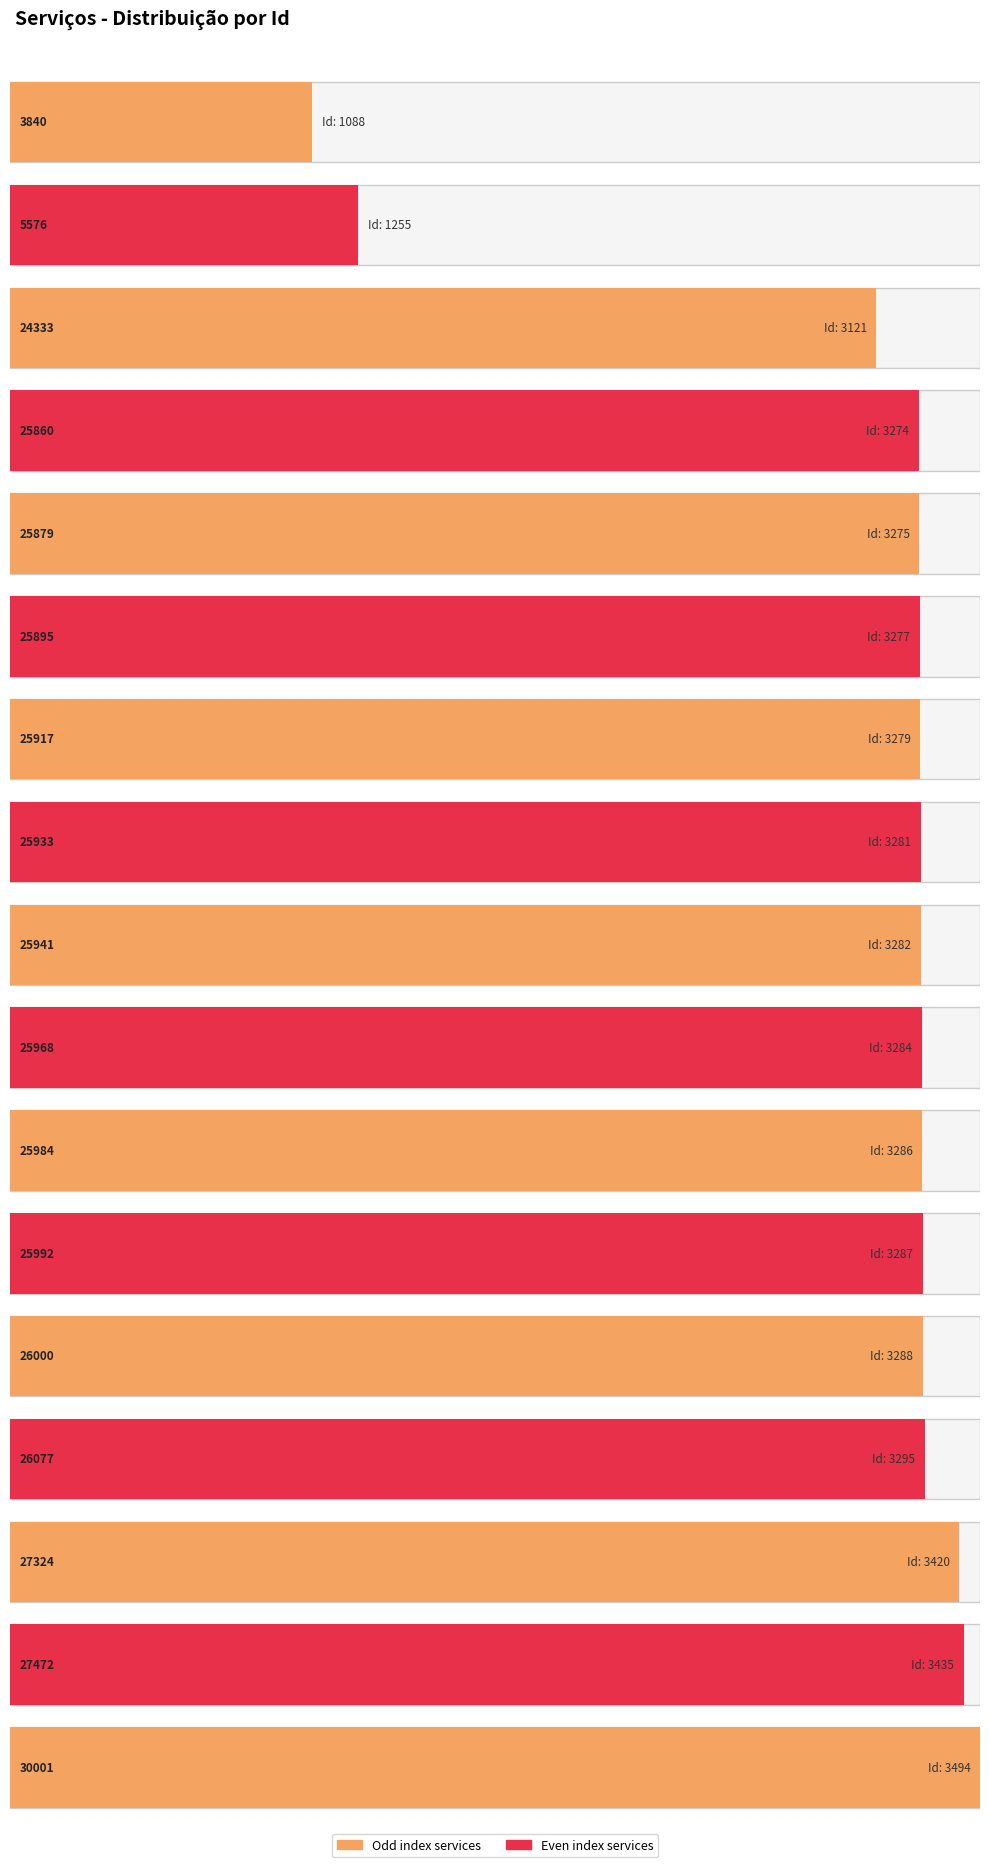

What is the ratio of the value at 25860 to the value at 26000?

1.0